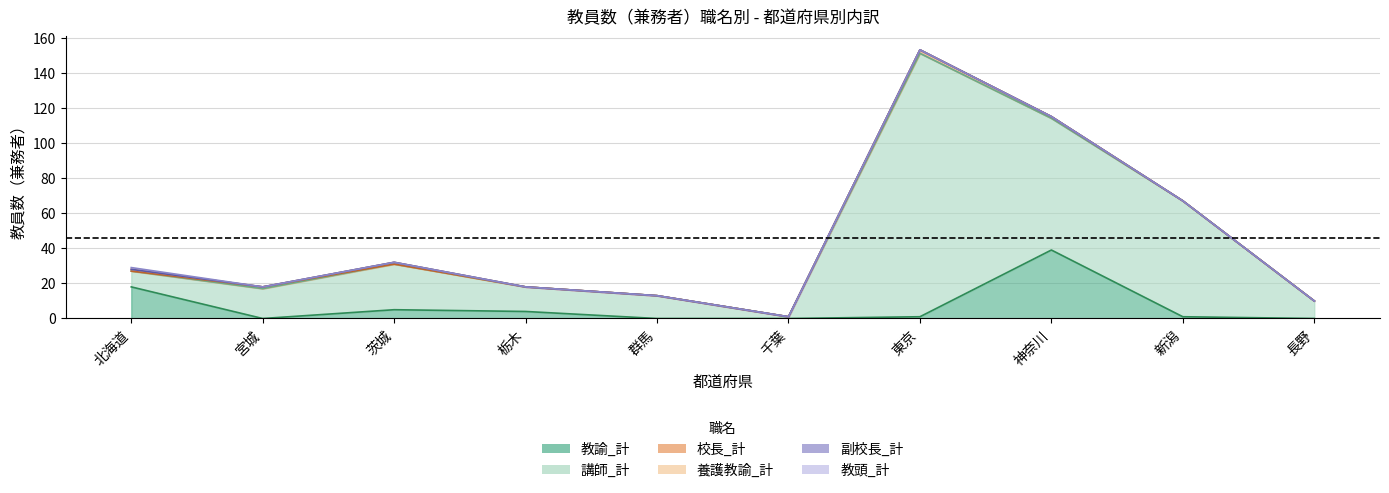

How many positive values does the 教頭_計 series have?

1